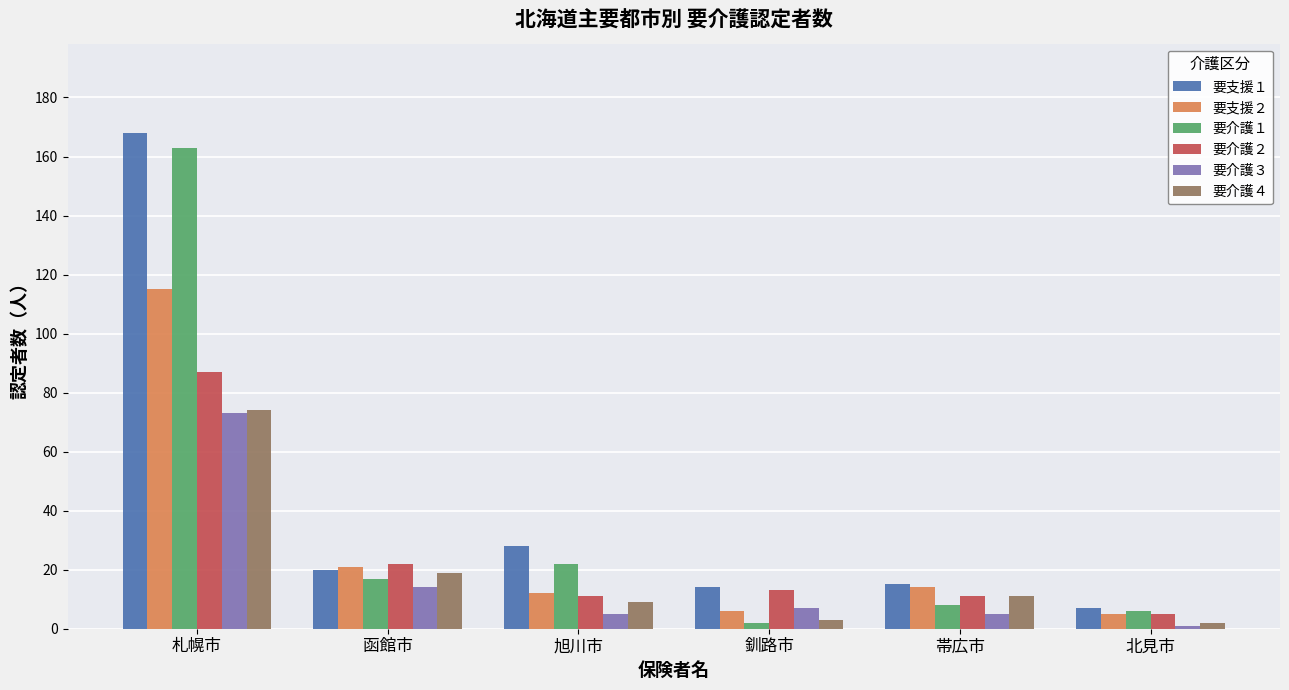

At which category does the chart reach its peak across all series?

札幌市